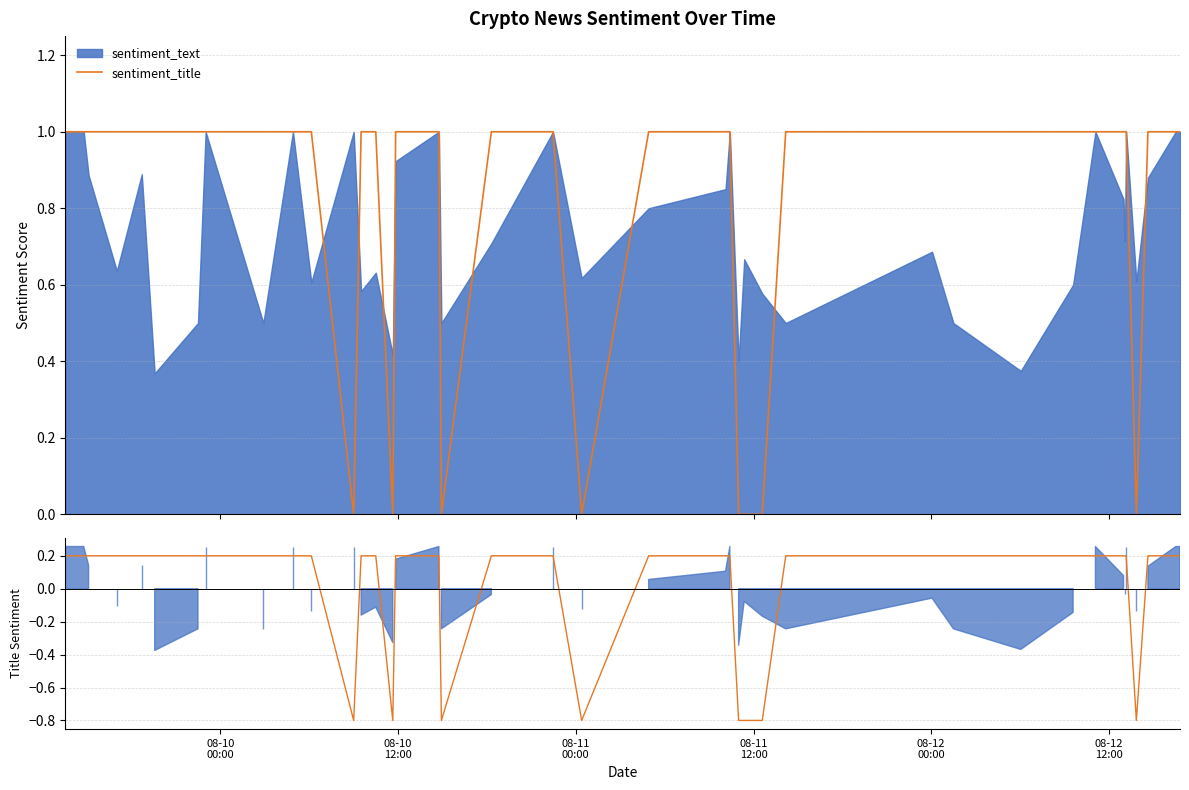

What is the minimum value shown in the chart?

-0.8